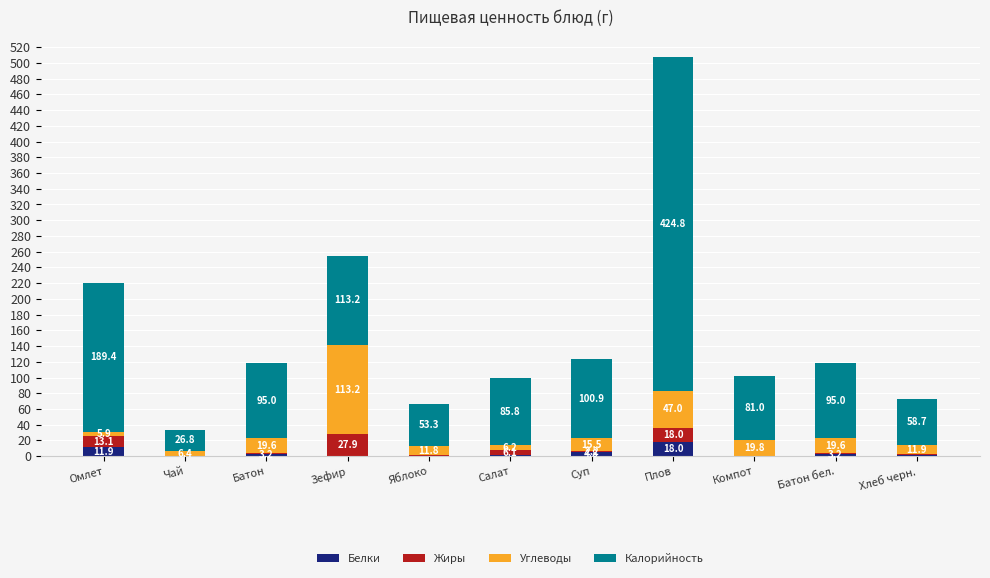

True or false: Белки has a value of 18.0 at Плов.

True